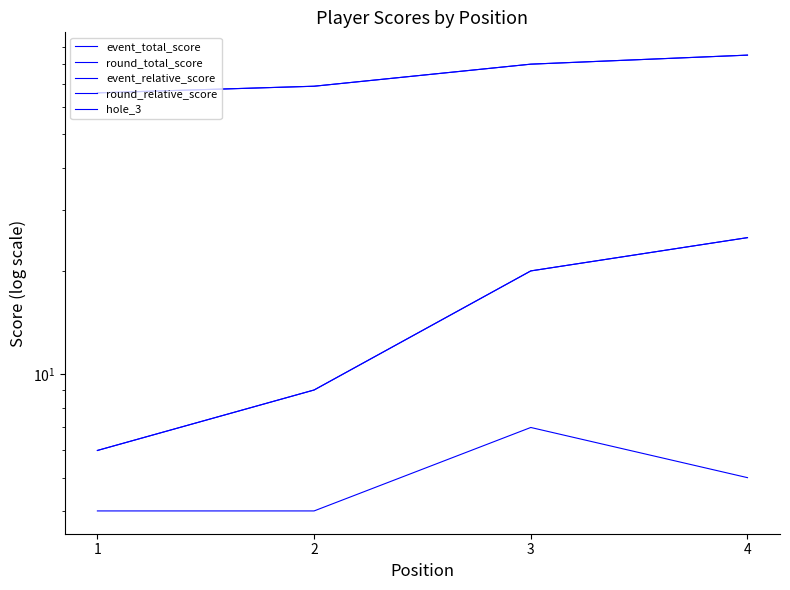

Which category has the highest value in the round_relative_score series?

4